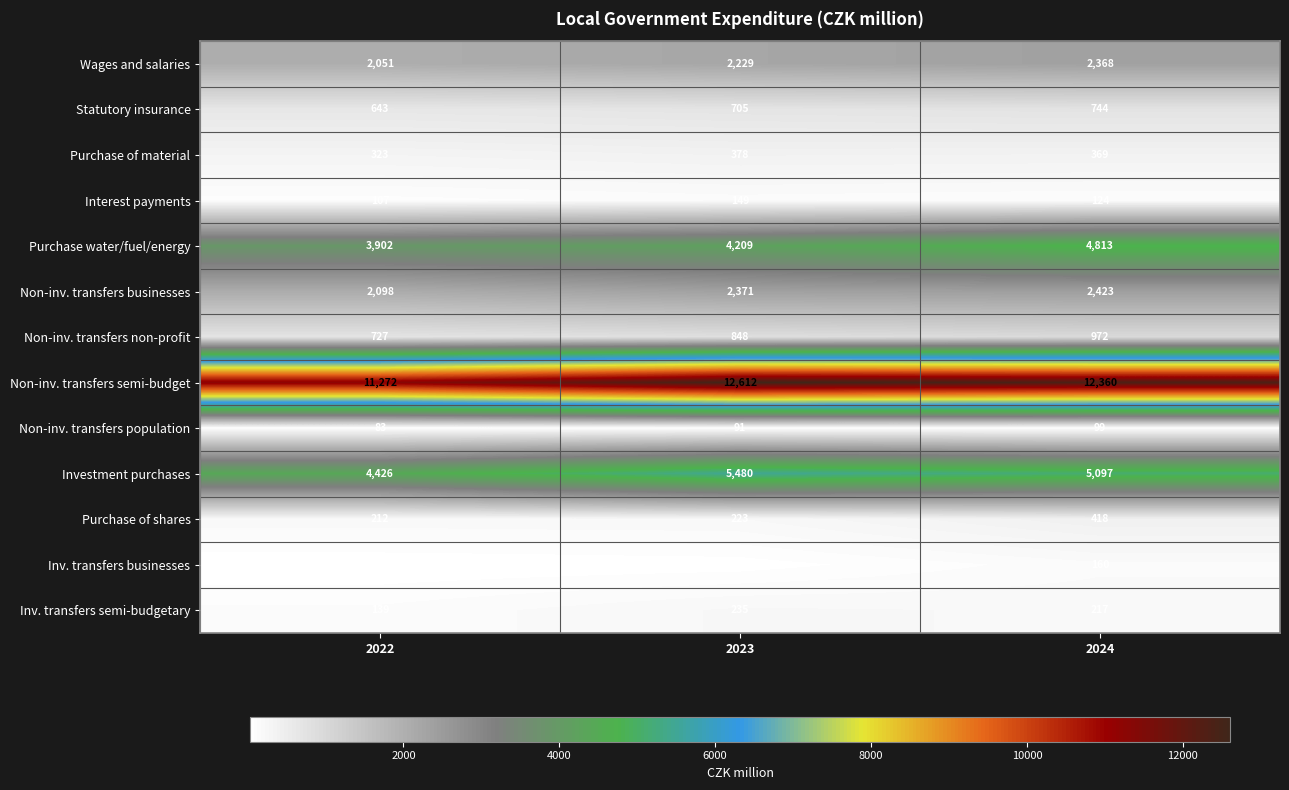

At which category is the sum across all series the highest?

2024